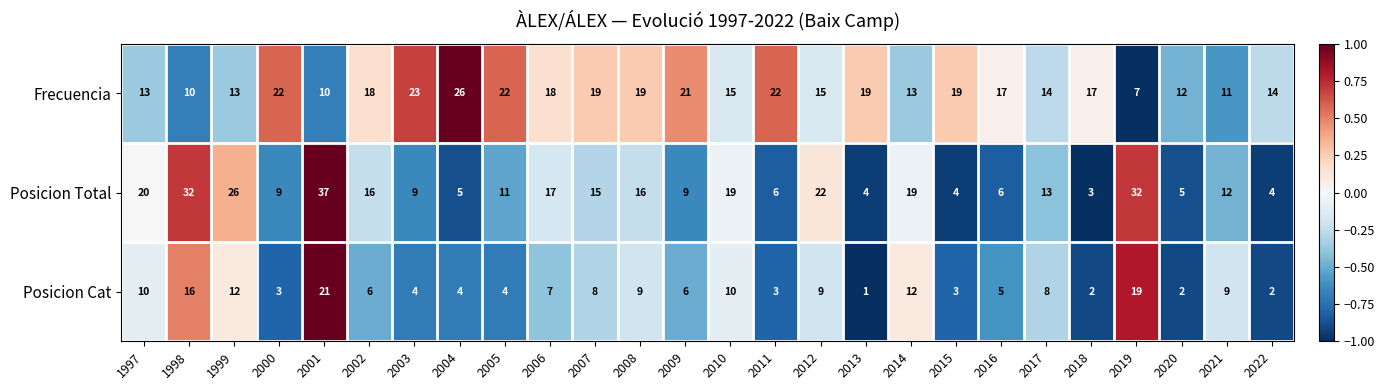

Rank the series by their maximum value, from lowest to highest.

Posicion Cat, Frecuencia, Posicion Total